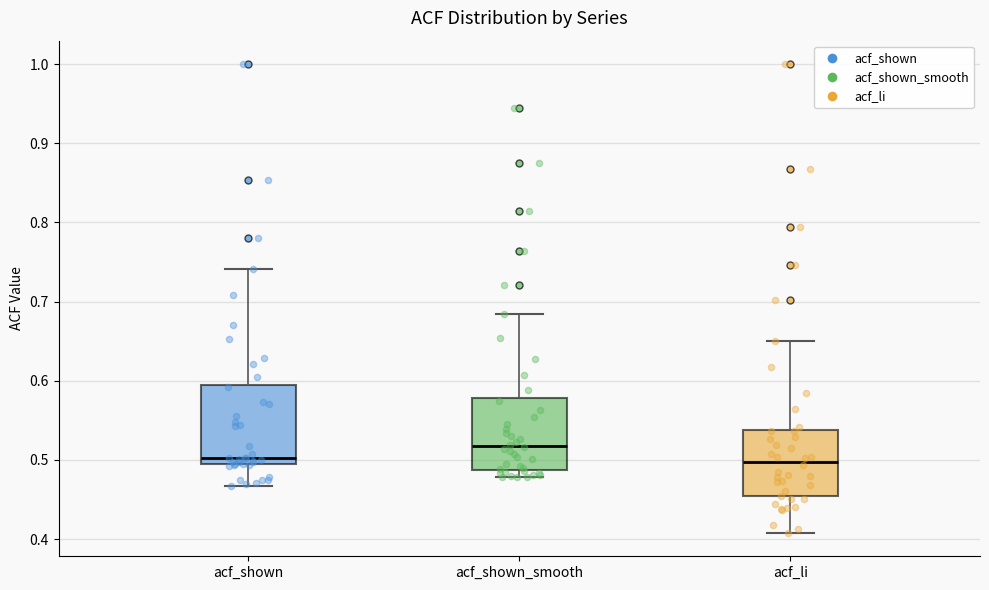

Where is the upper edge of the box for acf_li on the y-axis? The values are not printed on the chart, so give them approximately, as read against the axis.

0.54